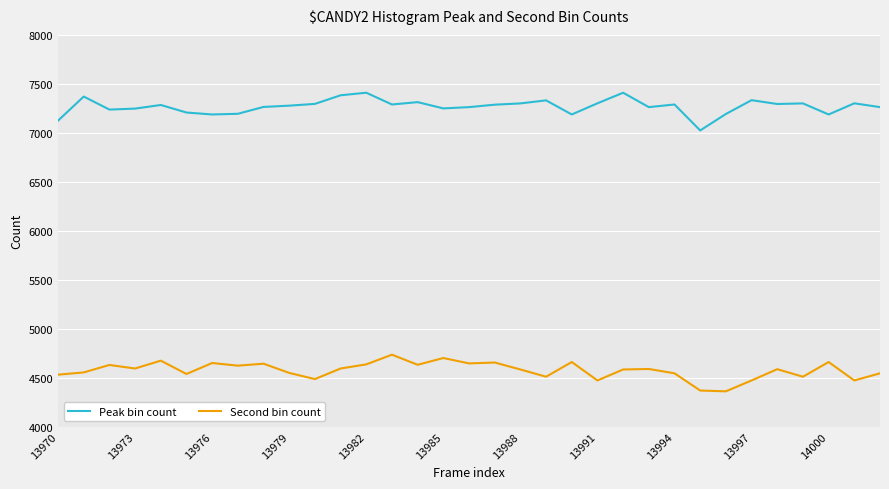

True or false: Second bin count and Peak bin count cross at least once.

False